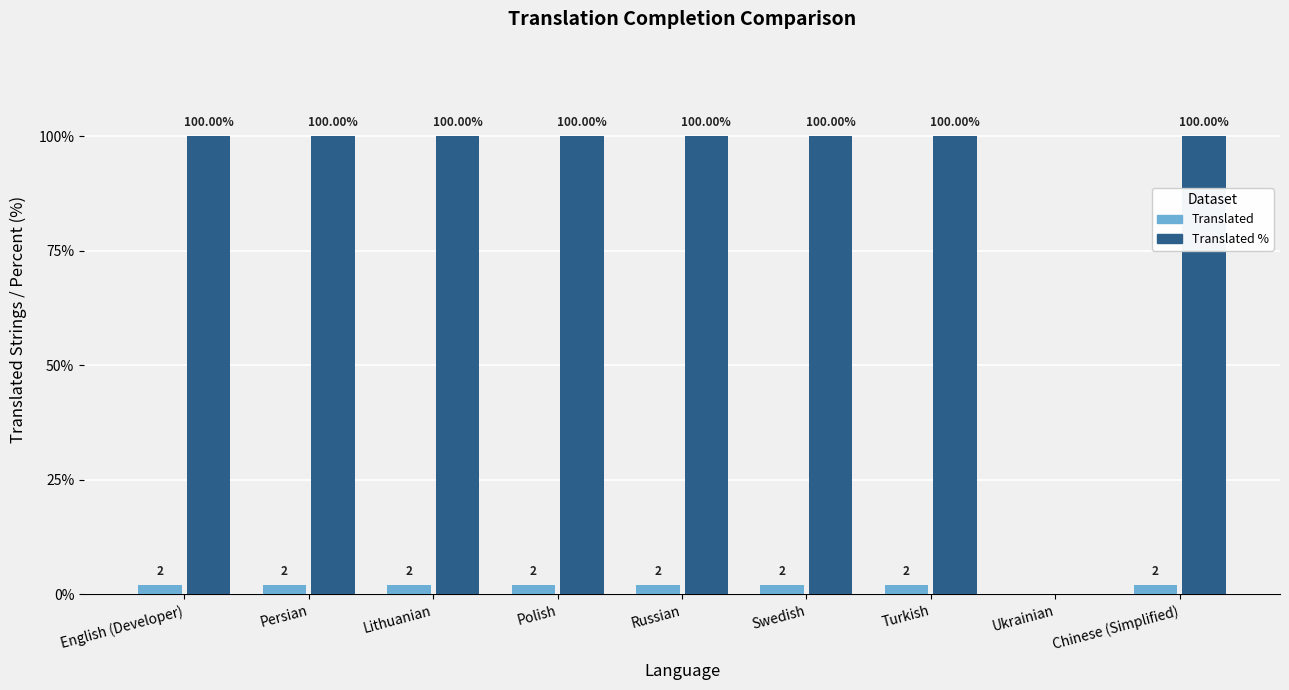

What is the sum of all Translated % values?

800